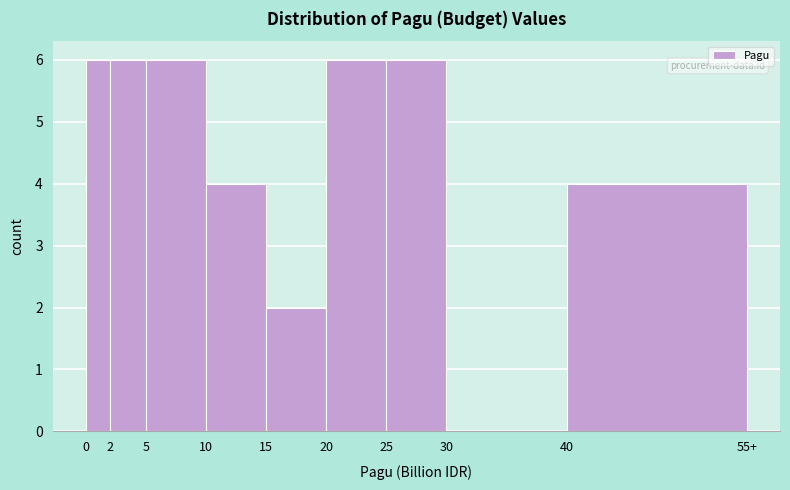

Reading left to right, list all the values displayed in this chart.

0=6	2=6	5=6	10=4	15=2	20=6	25=6	30=0	40=4